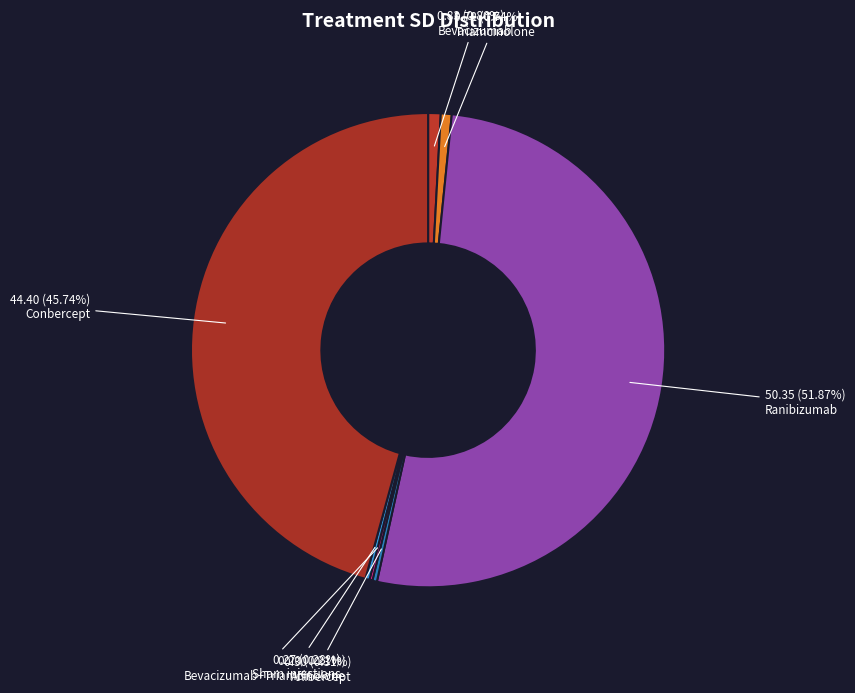

To the nearest percent, what portion does Ranibizumab represent?

52%